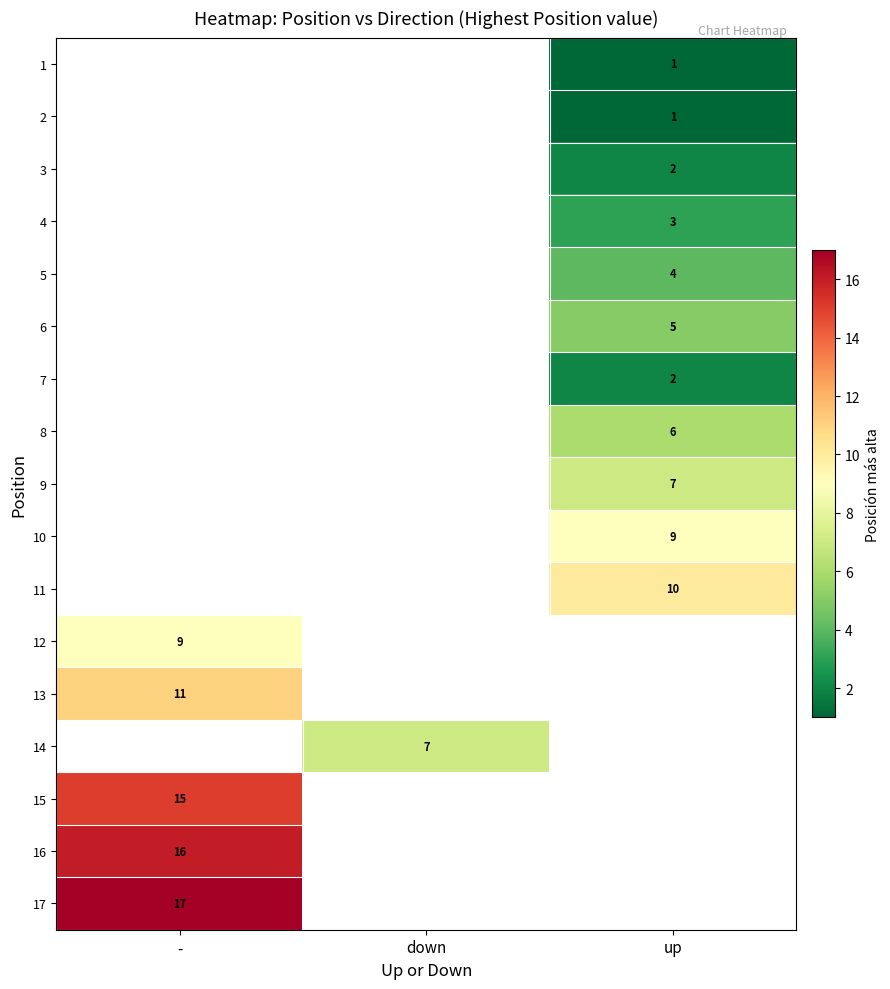

The 8 series shows 2.3 at up. True or false?

False